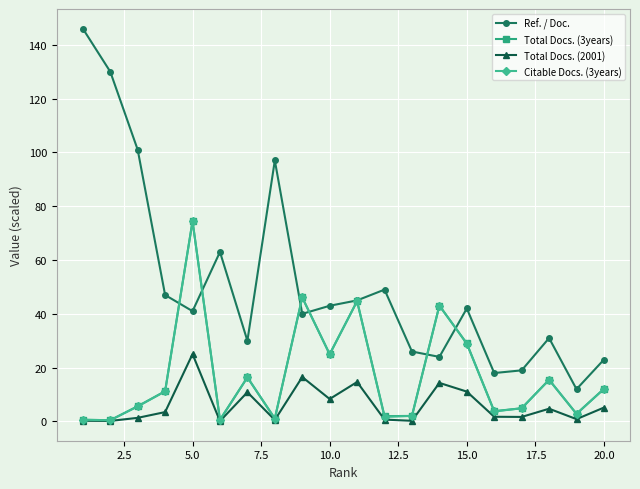

How many categories are shown in the chart?

20